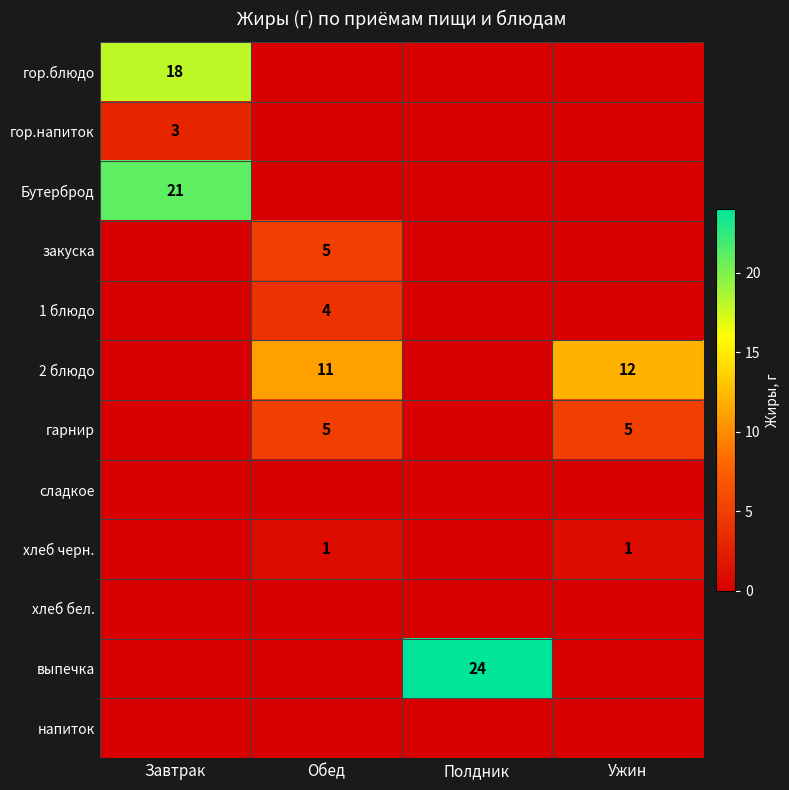

Is it true that гарнир equals 5 at Обед?

True